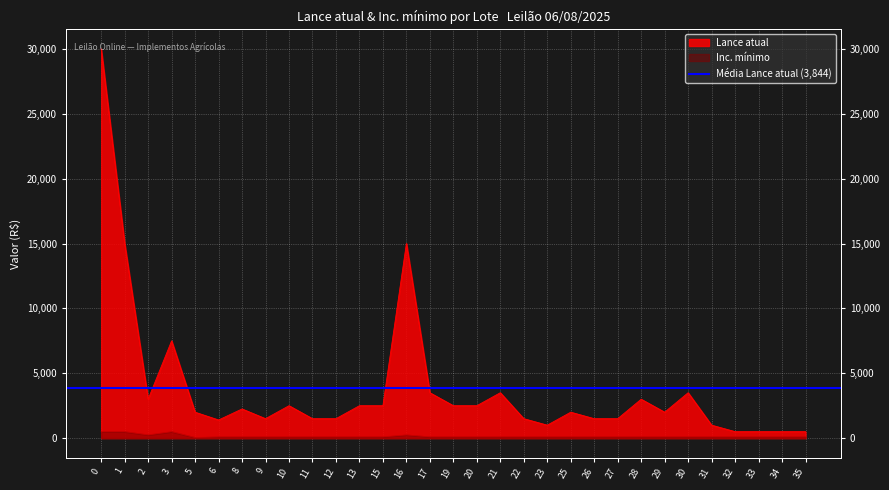

List the labels in order of Inc. mínimo value, largest first.

0, 1, 3, 2, 16, 6, 8, 9, 10, 11, 12, 13, 15, 17, 19, 20, 21, 22, 23, 25, 26, 27, 28, 29, 30, 31, 32, 33, 34, 35, 5